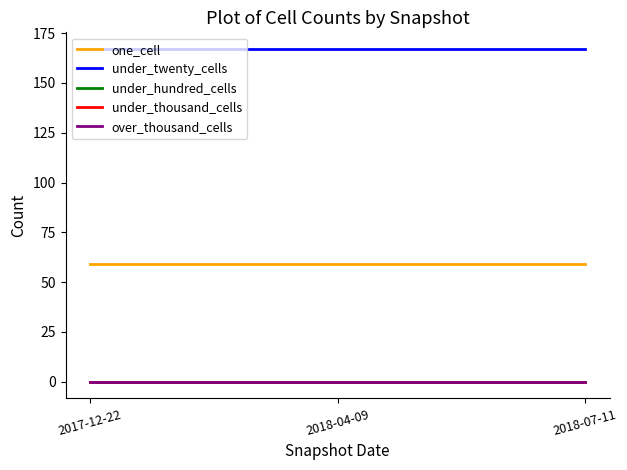

Reading right to left, list all the values displayed in this chart.

one_cell: 2018-07-11=59	2018-04-09=59	2017-12-22=59
under_twenty_cells: 2018-07-11=167	2018-04-09=167	2017-12-22=167
under_hundred_cells: 2018-07-11=0	2018-04-09=0	2017-12-22=0
under_thousand_cells: 2018-07-11=0	2018-04-09=0	2017-12-22=0
over_thousand_cells: 2018-07-11=0	2018-04-09=0	2017-12-22=0